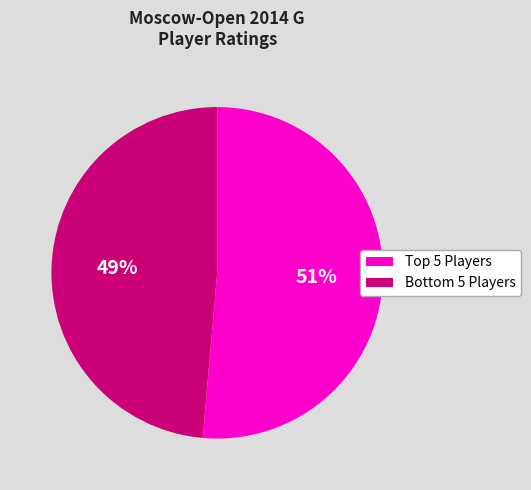

Is there any slice that represents more than half of the pie?

Yes